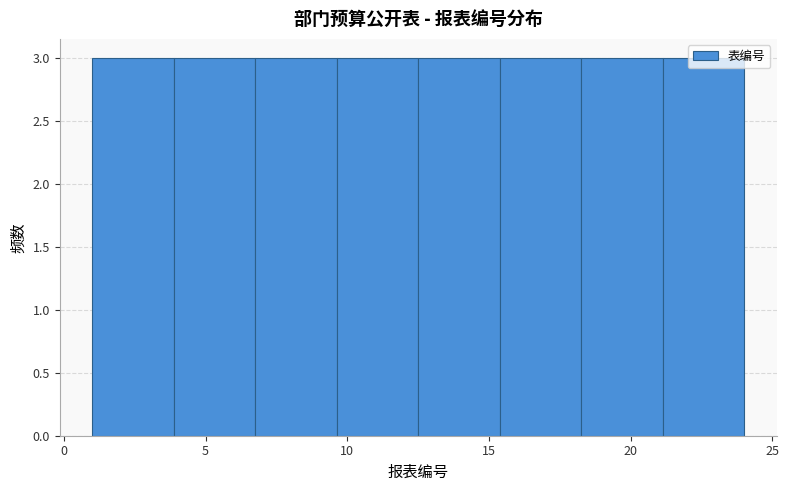

Reading left to right, transcribe this chart: for each bar, give the range it covers on the x-axis and its height. Neither the bar edges nor the heights are printed on the chart, so give them approximately, as read against the axes.

1.0 to 4.0: 3
4.0 to 7.0: 3
7.0 to 9.5: 3
9.5 to 12.5: 3
12.5 to 15.5: 3
15.5 to 18.5: 3
18.5 to 21.0: 3
21.0 to 24.0: 3